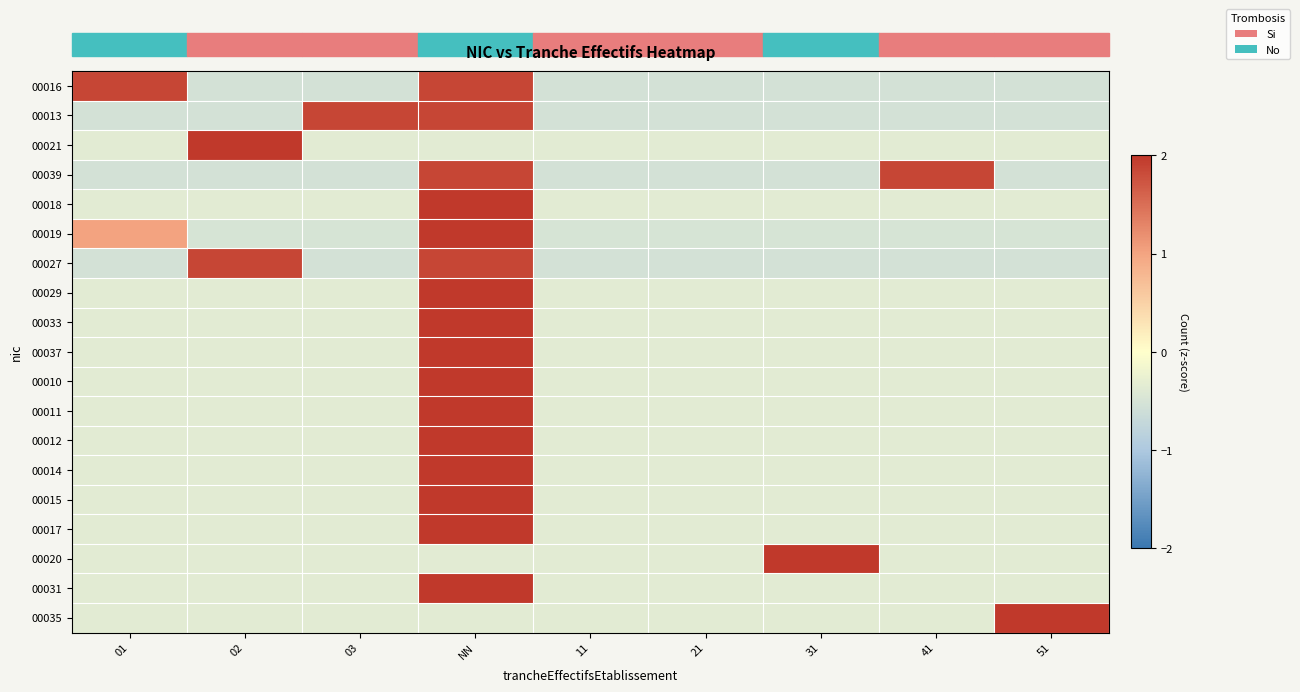

Which label corresponds to the largest value in the chart?

02